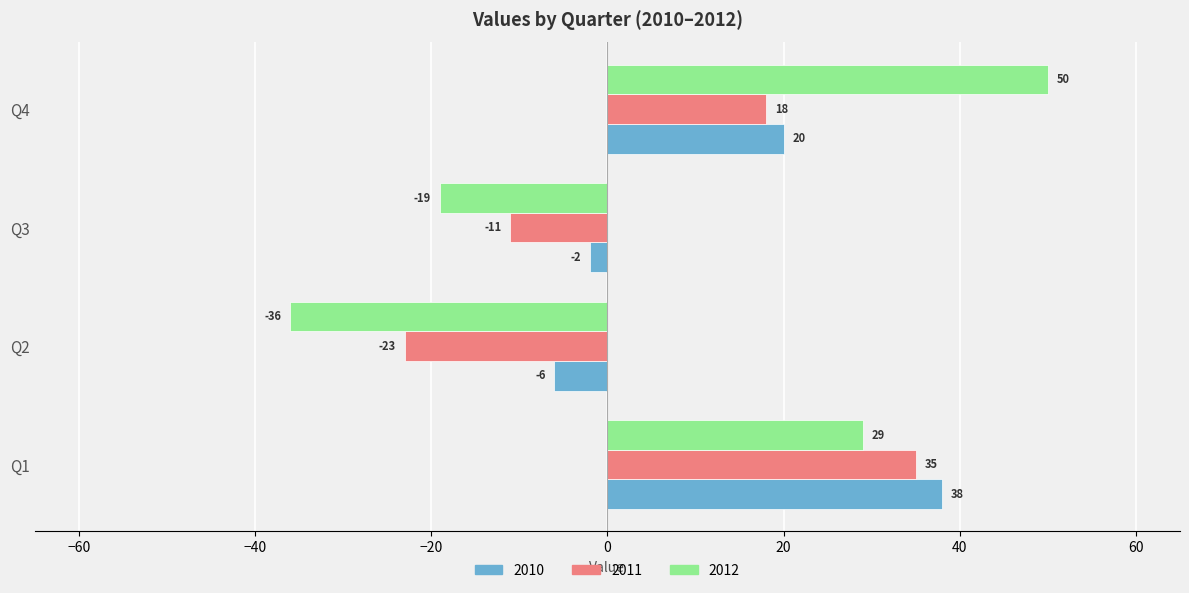

What is the minimum value shown in the chart?

-36